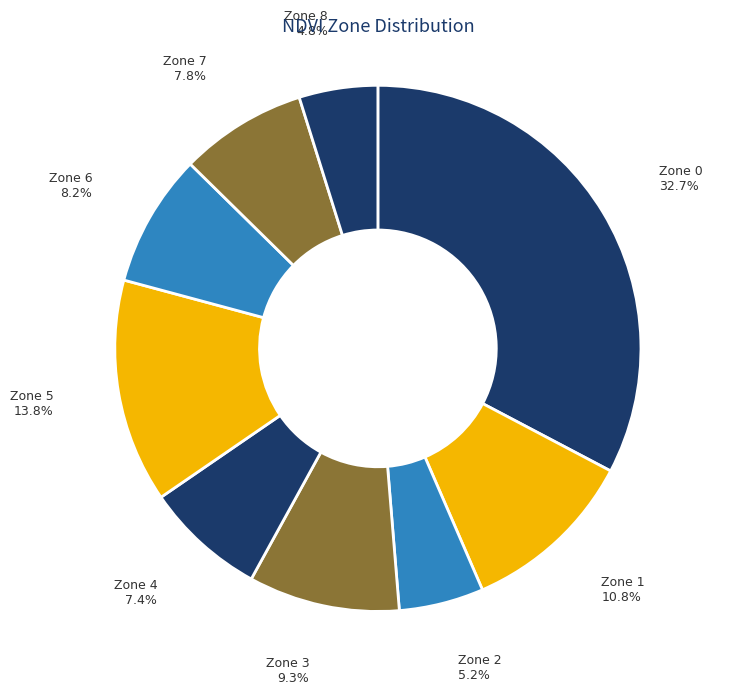

How many slices are in this pie chart?

9